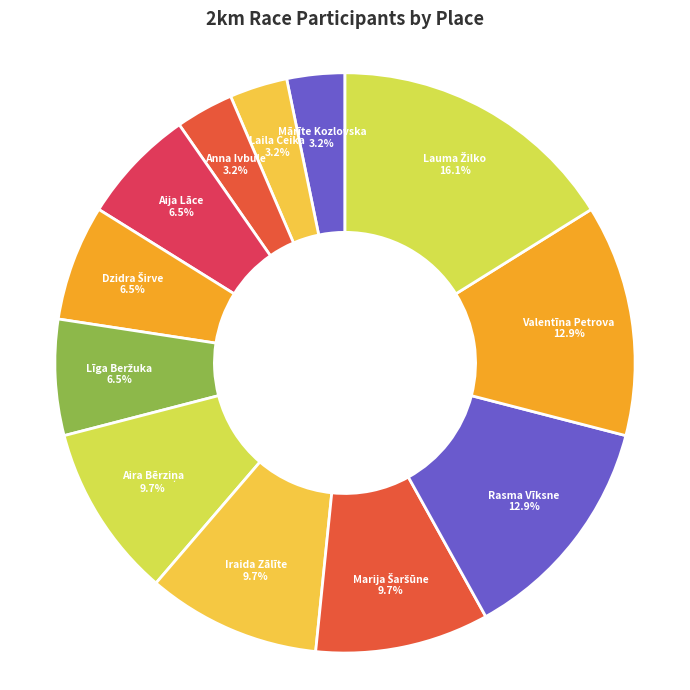

Is Aija Lāce the majority of the pie?

No